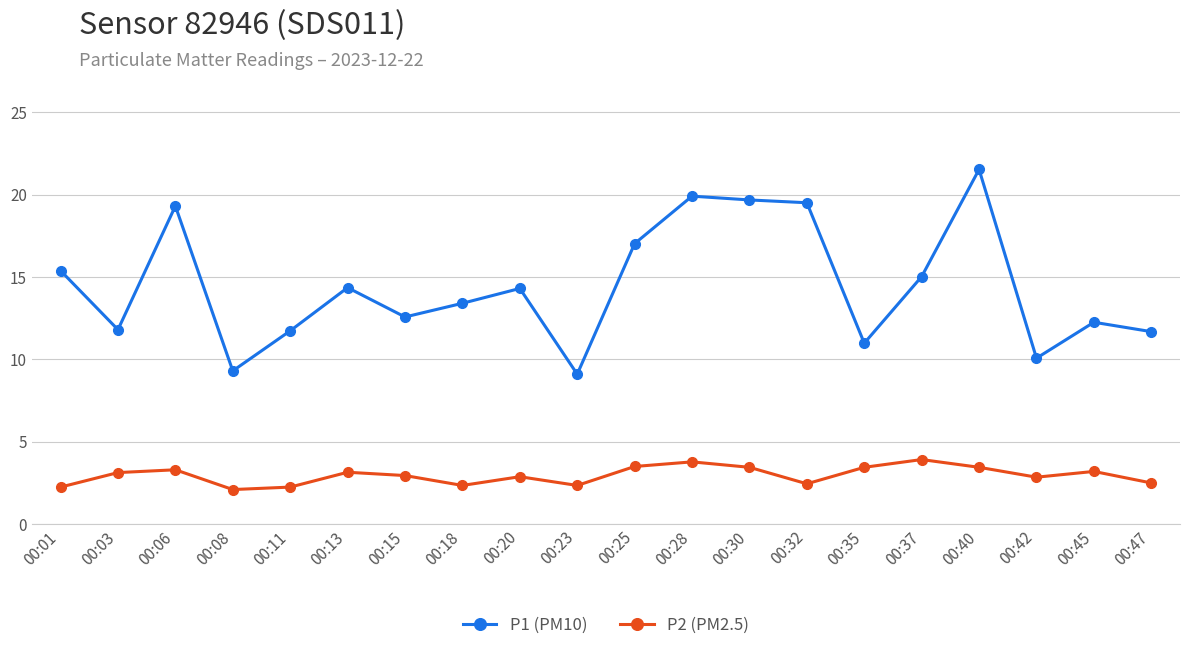

Between 00:32 and 00:37, which series saw the biggest shift?

P1 (PM10)